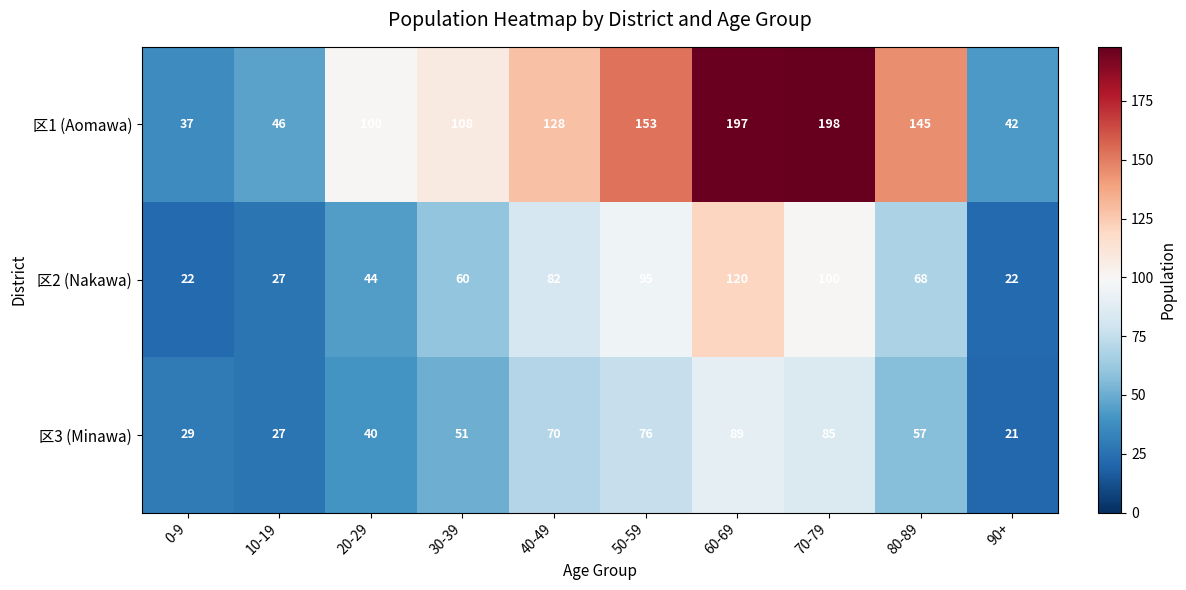

Reading right to left, transcribe all the data shown in this chart.

区1 (Aomawa): 90+=42	80-89=145	70-79=198	60-69=197	50-59=153	40-49=128	30-39=108	20-29=100	10-19=46	0-9=37
区2 (Nakawa): 90+=22	80-89=68	70-79=100	60-69=120	50-59=95	40-49=82	30-39=60	20-29=44	10-19=27	0-9=22
区3 (Minawa): 90+=21	80-89=57	70-79=85	60-69=89	50-59=76	40-49=70	30-39=51	20-29=40	10-19=27	0-9=29